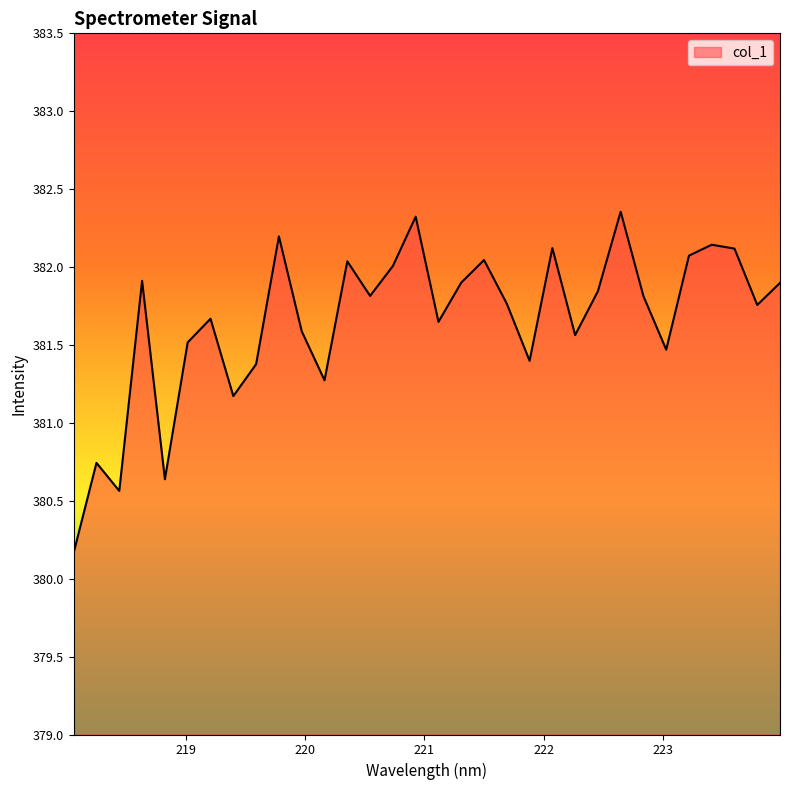

What is the maximum value shown in the chart?

382.4